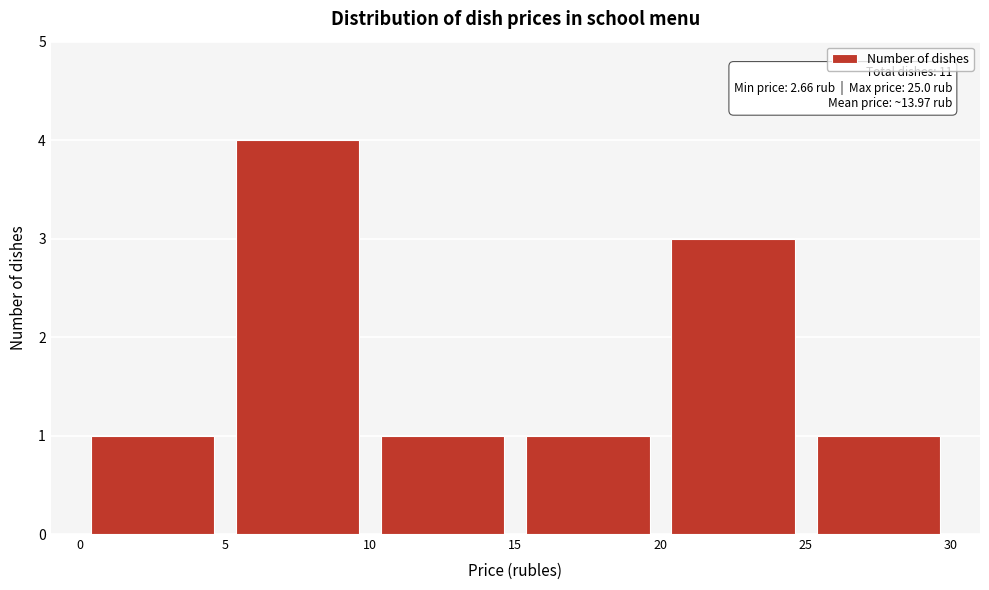

Which range on the x-axis has the tallest bar?

5 to 10